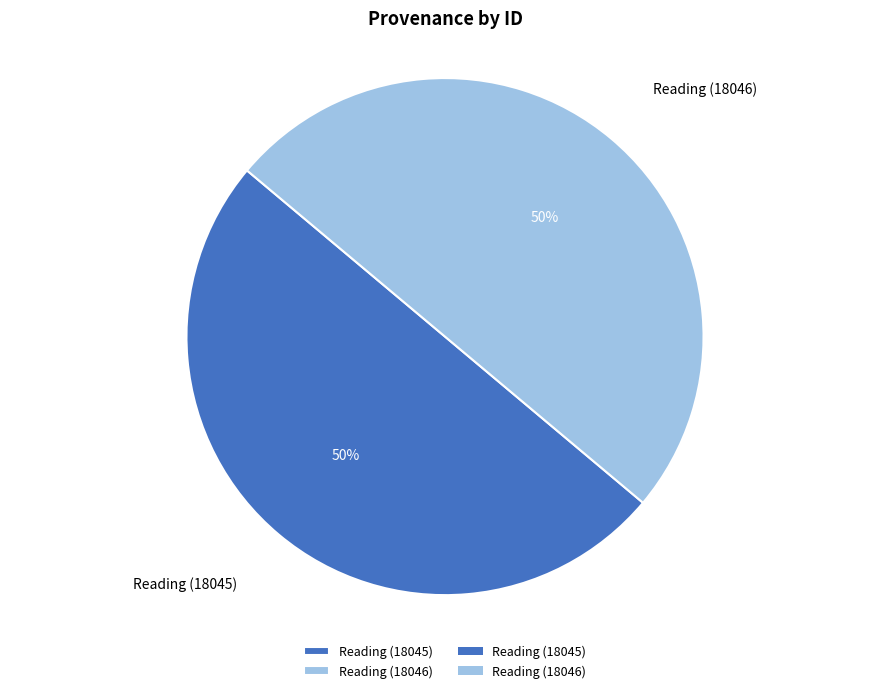

To the nearest percent, what is the combined percentage of Reading (18045) and Reading (18046)?

100%